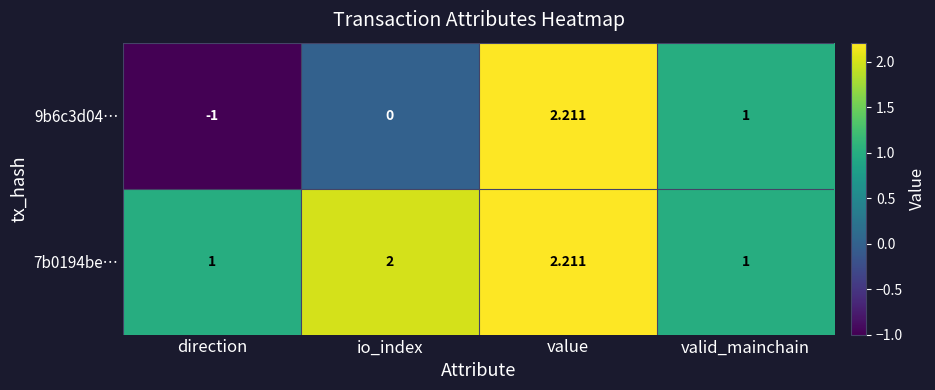

At which category is the sum across all series the highest?

value